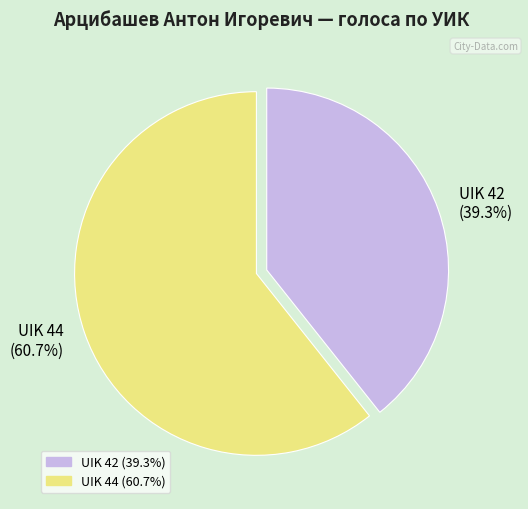

What is the total percentage of UIK 44 and UIK 42?

100.0%